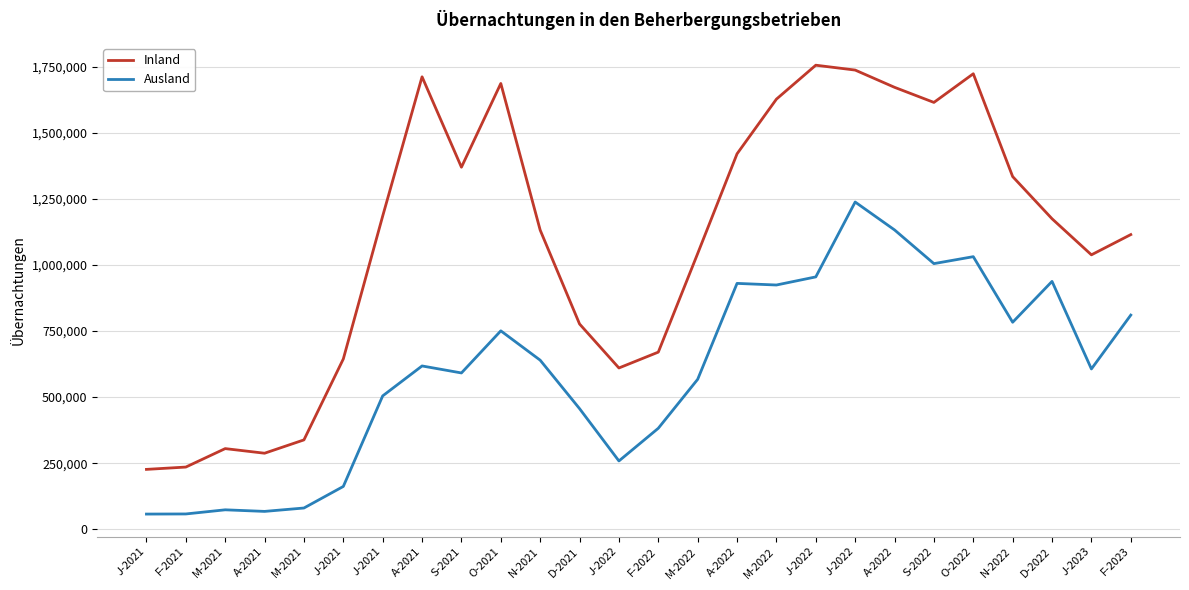

What is the difference between the second highest and minimum values in the Ausland series?

1074710